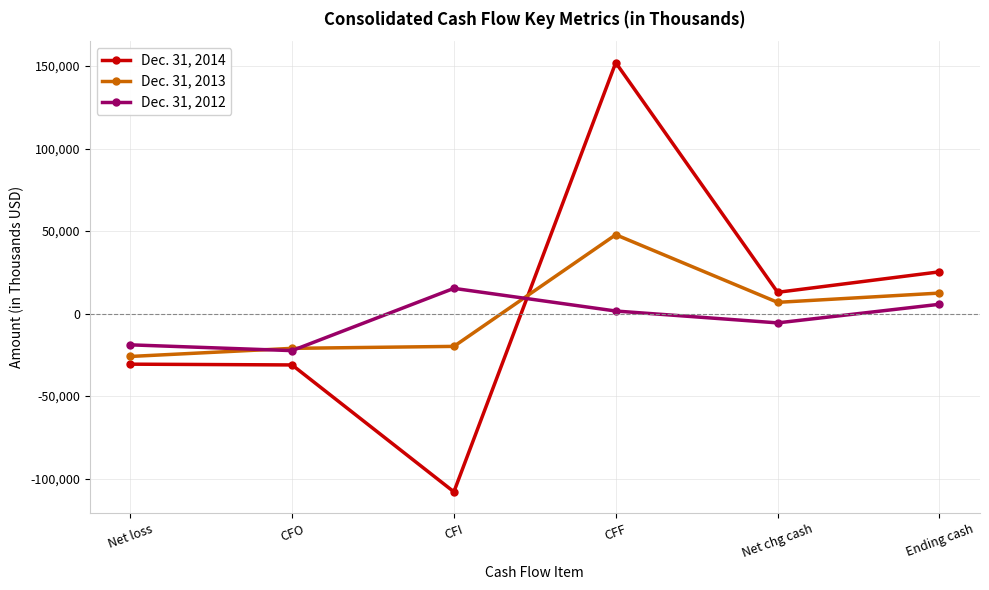

Is the value of Dec. 31, 2014 at CFI greater than the value of Dec. 31, 2013 at Net loss?

No